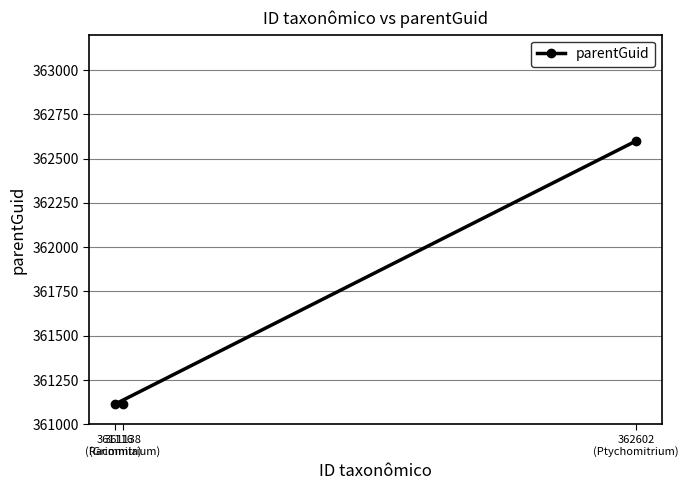

Which label corresponds to the largest value in the chart?

362602
(Ptychomitrium)